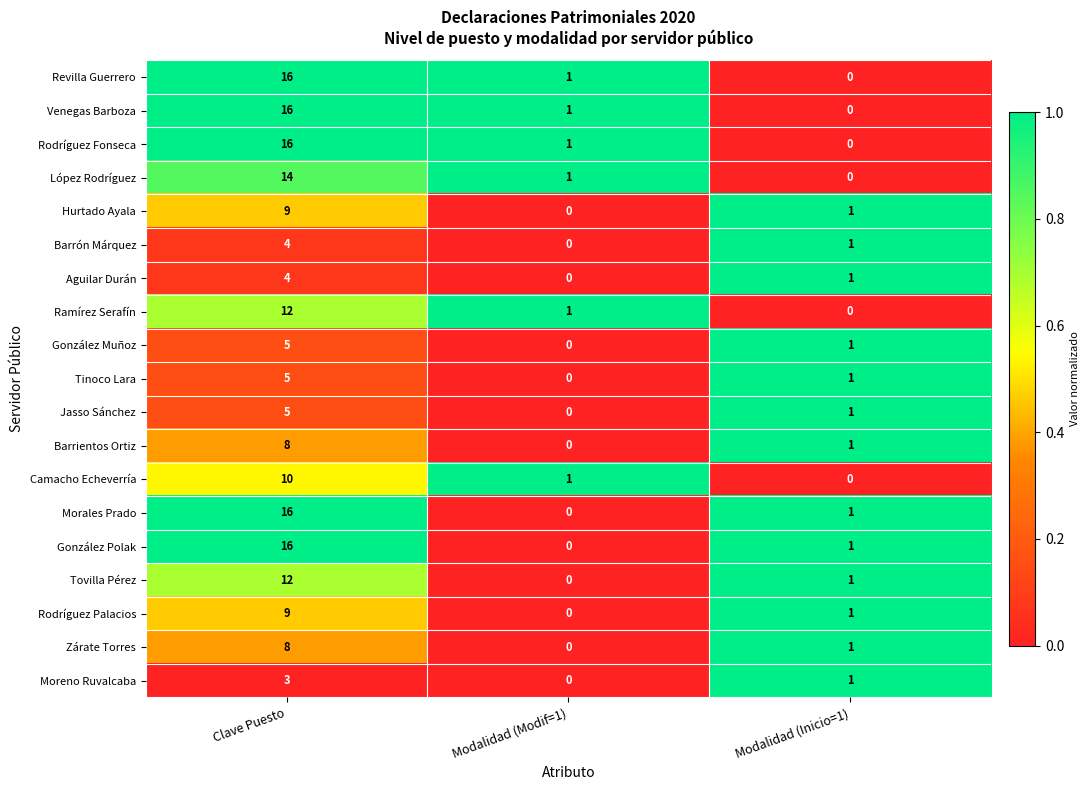

What is the greatest value displayed?

16